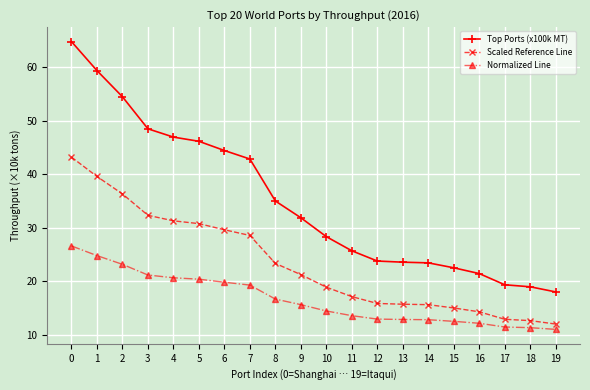

What is the value of the Top Ports (x100k MT) point at the 5th from the left?

46.9